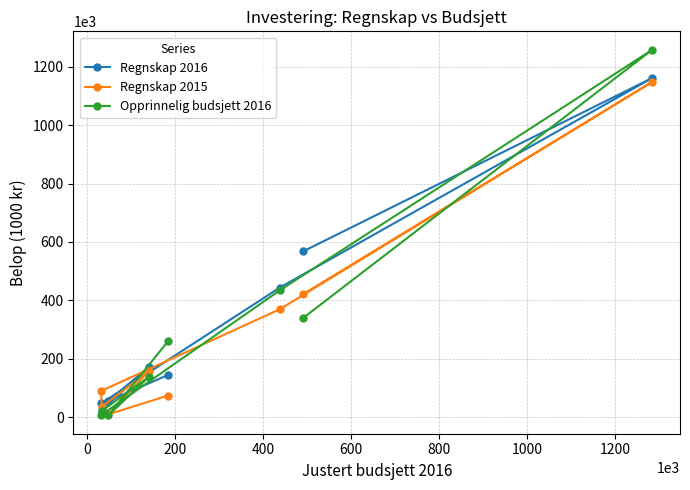

What are all the series names shown in the legend?

Regnskap 2016, Regnskap 2015, Opprinnelig budsjett 2016